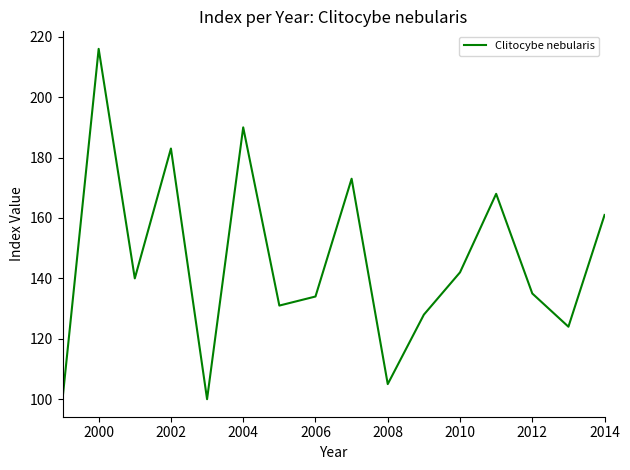

What is the maximum value shown in the chart?

216